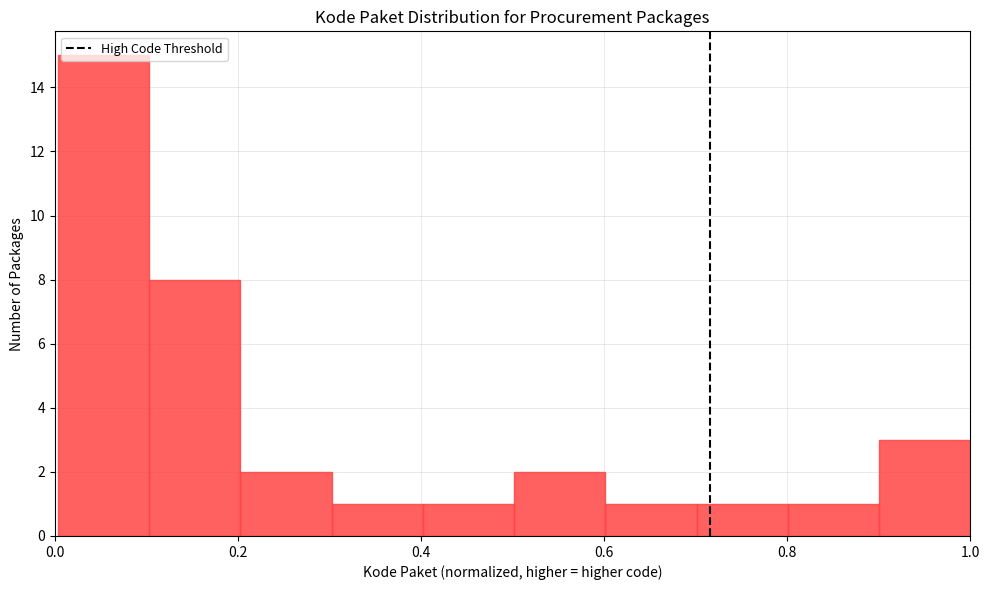

Reading left to right, list every bar in this chart as the range it spans on the x-axis followed by its height. Neither the bar edges nor the heights are printed on the chart, so give them approximately, as read against the axes.

0.0 to 0.1: 15
0.1 to 0.2: 8
0.2 to 0.3: 2
0.3 to 0.4: 1
0.4 to 0.5: 1
0.5 to 0.6: 2
0.6 to 0.7: 1
0.7 to 0.8: 1
0.8 to 0.9: 1
0.9 to 1.0: 3